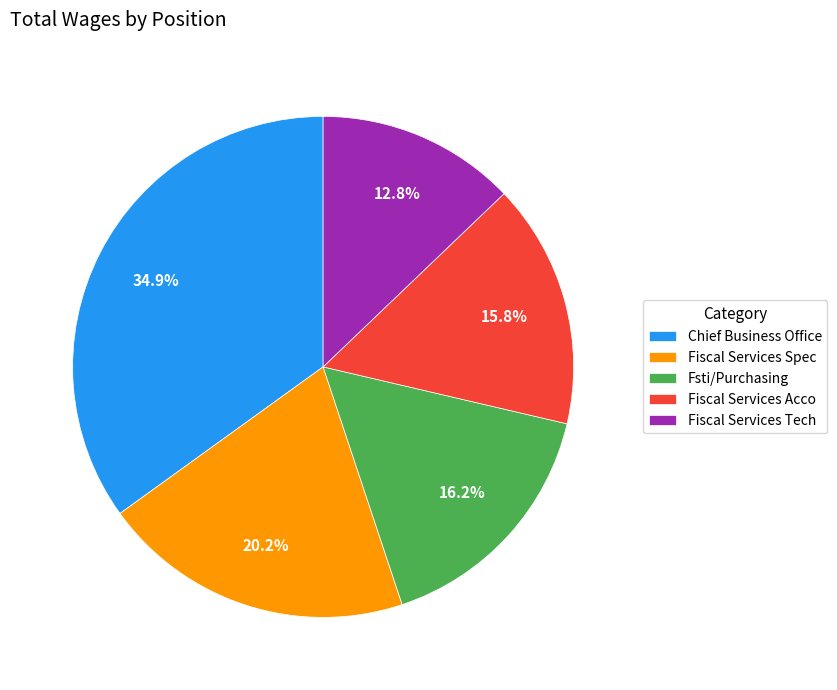

What is the total percentage of Fiscal Services Spec and Fiscal Services Acco?

36.0%